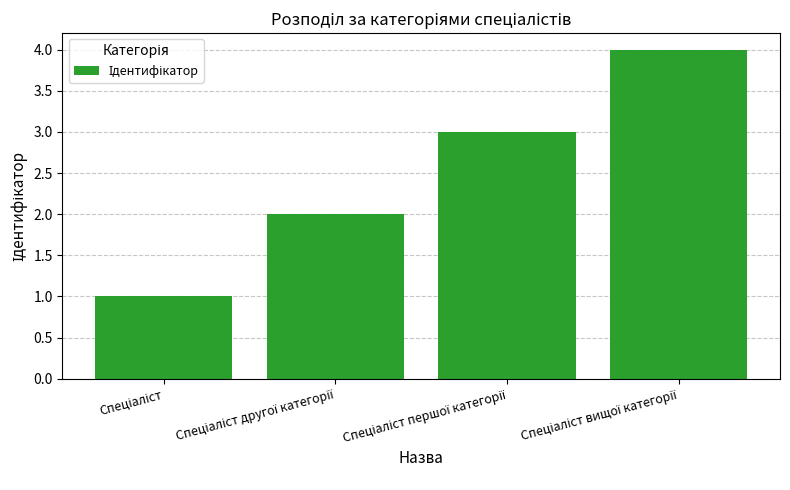

What is the greatest value displayed?

4